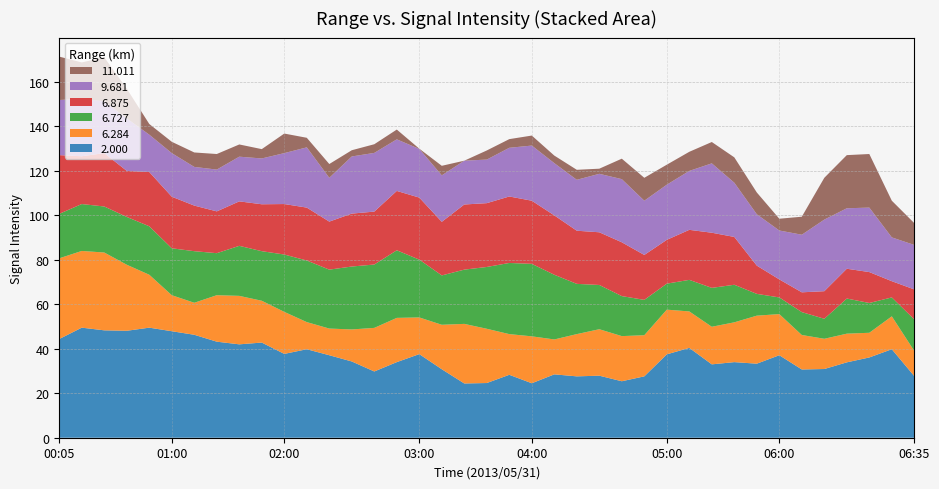

Reading left to right, transcribe all the data shown in this chart.

2.000: 44.4	49.5	48.3	48.1	49.5	47.9	46.3	43.2	42.0	42.8	37.7	39.8	37.1	34.3	29.8	34.0	37.6	30.8	24.4	24.6	28.3	24.5	28.5	27.6	27.9	25.4	27.6	37.5	40.4	33.0	34.0	33.3	37.1	30.7	30.9	33.9	36.1	39.8	27.7
6.284: 36.3	34.5	35.0	29.7	23.8	16.2	14.4	20.9	21.8	18.8	18.9	12.2	12.0	14.4	19.6	19.9	16.5	20.0	26.8	24.4	18.3	21.1	15.7	19.0	20.9	20.3	18.5	20.1	16.4	16.9	17.9	21.6	18.5	15.5	13.6	12.9	11.1	14.8	11.3
6.727: 20.0	21.1	20.7	21.5	21.8	21.1	23.2	18.9	22.5	22.3	25.8	27.7	26.5	28.3	28.5	30.4	26.0	22.2	24.4	27.8	32.0	32.6	29.1	22.6	19.9	18.0	15.9	11.7	14.2	17.5	16.9	9.8	7.5	10.3	9.0	15.8	13.4	8.5	14.2
6.875: 26.4	21.5	24.0	20.7	24.4	23.2	20.5	18.8	20.0	21.1	22.7	23.8	21.6	23.8	23.8	26.7	27.9	24.1	29.3	28.7	29.9	28.4	26.7	23.9	23.7	24.2	20.2	19.7	22.5	24.8	21.5	12.7	8.1	8.9	12.4	13.4	13.9	7.3	13.5
9.681: 24.8	25.8	23.3	23.6	16.8	19.6	17.4	18.8	20.1	20.6	22.9	27.1	19.7	25.7	26.4	23.2	21.9	20.9	19.7	19.6	21.9	24.8	23.5	22.9	26.3	28.4	24.4	24.8	26.5	31.2	24.4	23.1	22.0	25.9	32.2	27.2	29.0	19.7	20.0
11.011: 19.5	16.4	19.8	13.4	4.8	5.1	6.5	7.0	5.5	4.2	8.8	4.3	6.2	2.8	3.9	4.4	0.1	4.3	-1.0	4.1	3.9	4.5	3.4	4.5	2.3	9.2	10.3	9.0	8.6	9.6	11.4	9.8	5.3	8.1	18.8	23.9	24.1	16.5	9.8